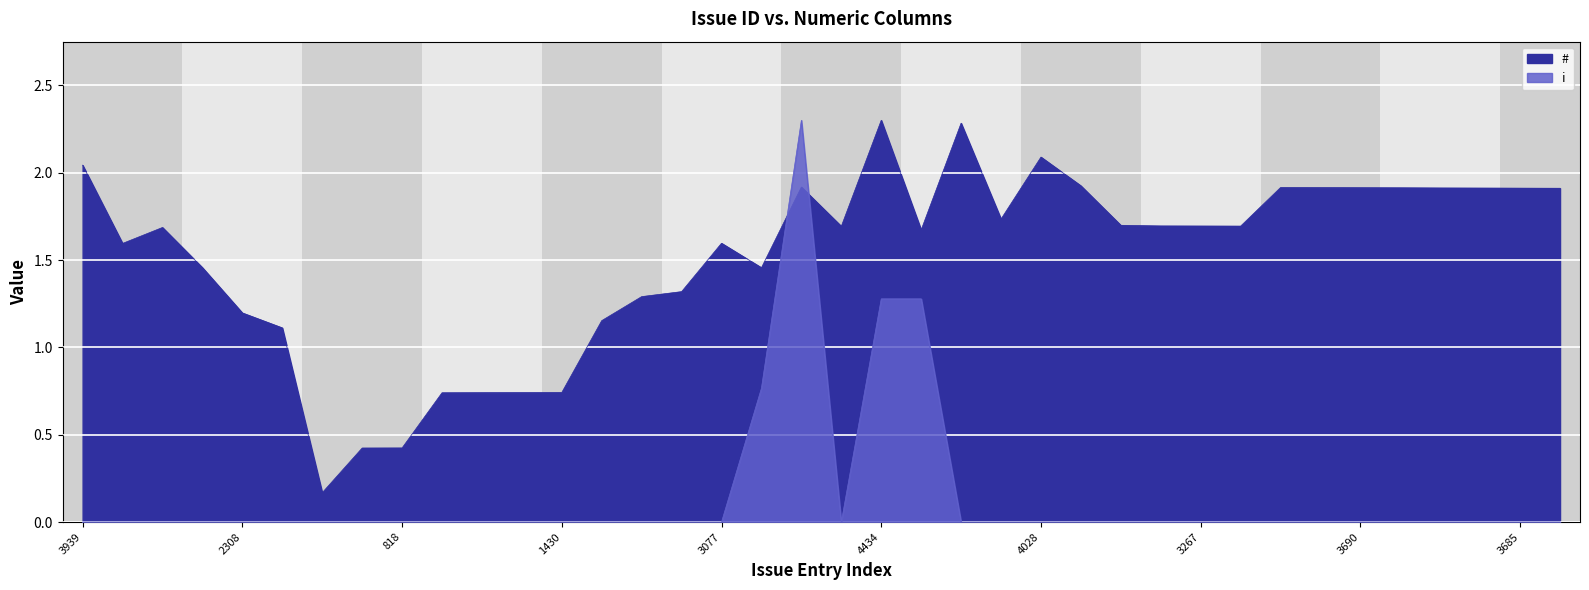

What is the sum of all i values?

5.6